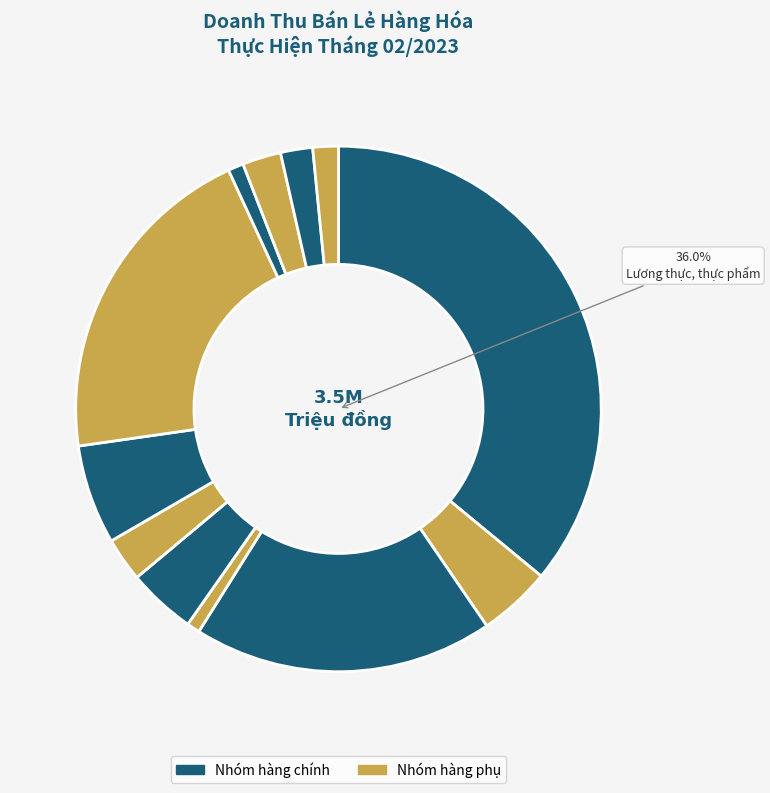

Rank the categories by value from lowest to highest.

Vật phẩm văn hóa, giáo dục, Nhiên liệu khác, Doanh thu dịch vụ sửa chữa ô tô, mô tô, Hàng hoá khác, Đá quý, kim loại và sản phẩm, Ô tô các loại, Gỗ và vật liệu xây dựng, Hàng may mặc, Phương tiện đi lại, trừ ô tô, Đồ dùng, dụng cụ trang thiết bị gia đình, Xăng dầu các loại, Lương thực, thực phẩm